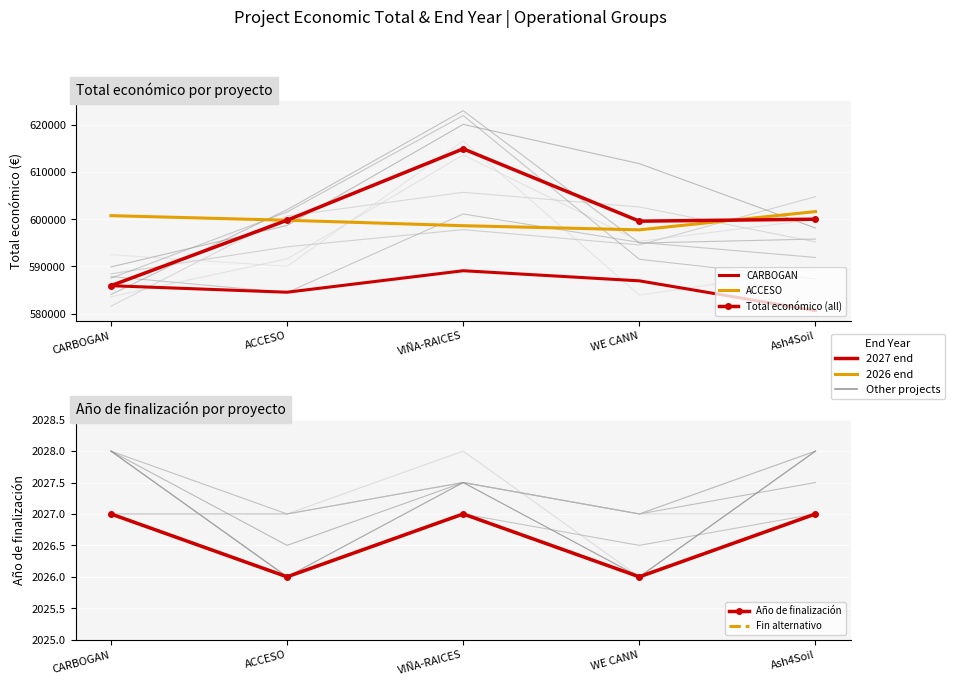

Reading left to right, transcribe all the data shown in this chart.

CARBOGAN: CARBOGAN=585914.0	ACCESO=584532.1	VIÑA-RAICES=589085.4	WE CANN=586944.9	Ash4Soil=580624.9
ACCESO: CARBOGAN=600751.3	ACCESO=599779.0	VIÑA-RAICES=598623.8	WE CANN=597748.2	Ash4Soil=601614.0
Total económico (all): CARBOGAN=585914.0	ACCESO=599779.0	VIÑA-RAICES=614907.0	WE CANN=599584.0	Ash4Soil=600000.0
Año de finalización: CARBOGAN=2027.0	ACCESO=2026.0	VIÑA-RAICES=2027.0	WE CANN=2026.0	Ash4Soil=2027.0
Fin alternativo: CARBOGAN=2027.0	ACCESO=2026.0	VIÑA-RAICES=2027.0	WE CANN=2026.0	Ash4Soil=2027.0